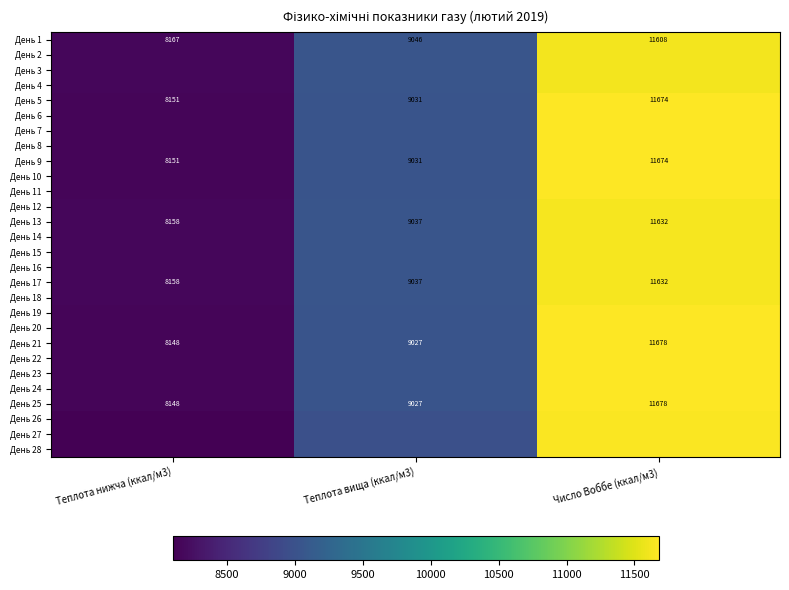

What is the spread (max minus min) of values at Теплота вища (ккал/м3)?

71.6